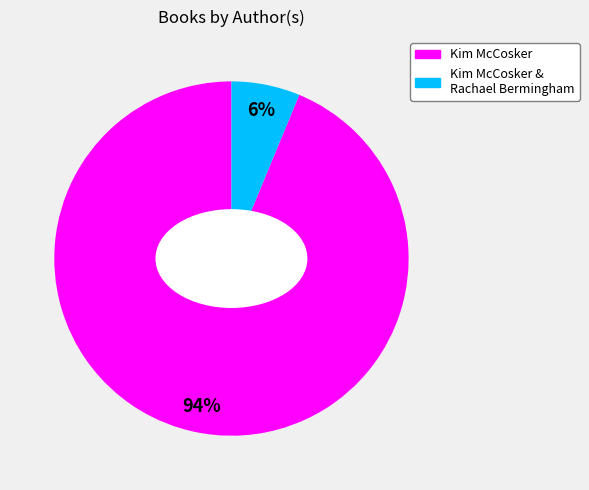

Is there a majority slice in this chart?

Yes